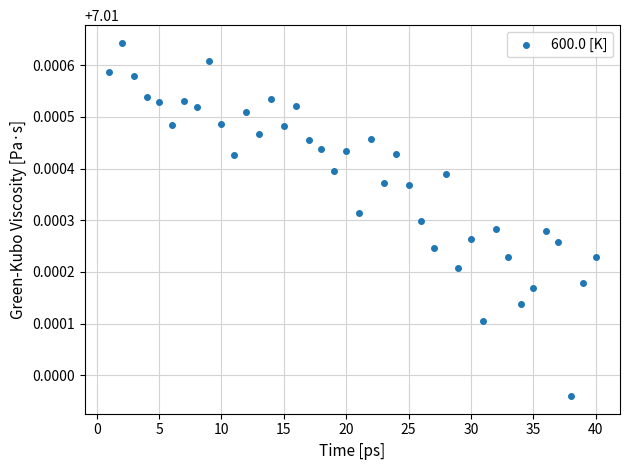

What is the range of X values (max minus min)?

39.0